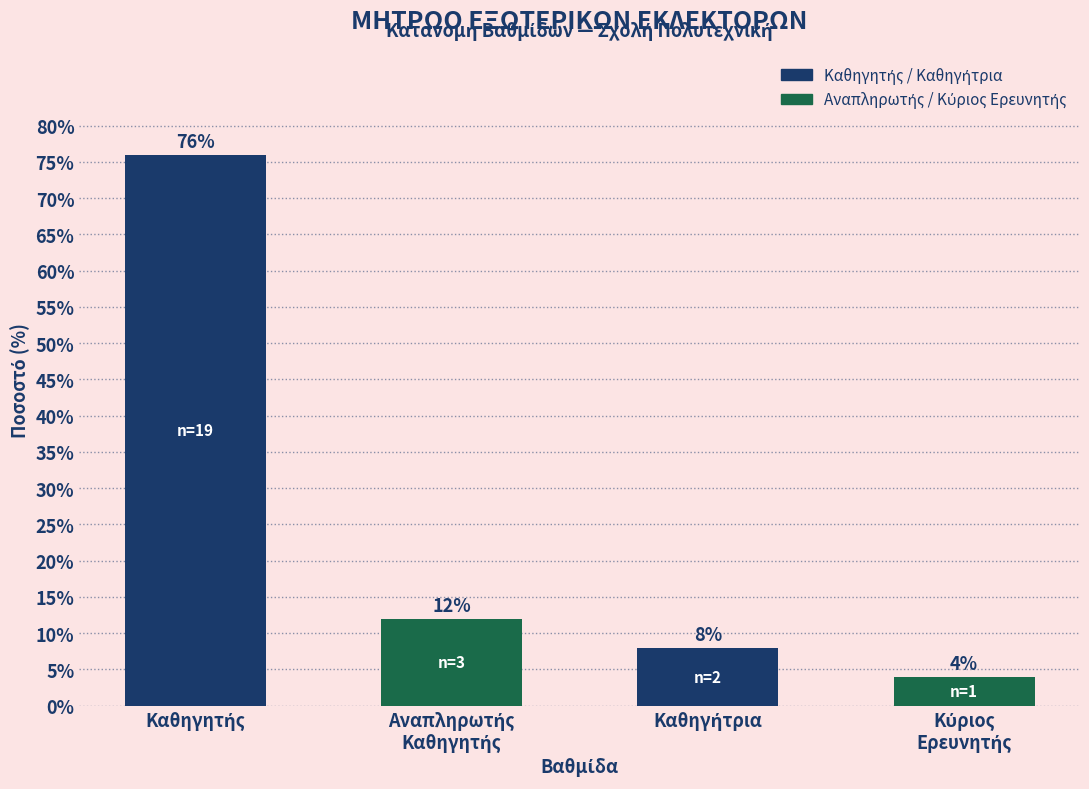

What is the sum of all values?

100